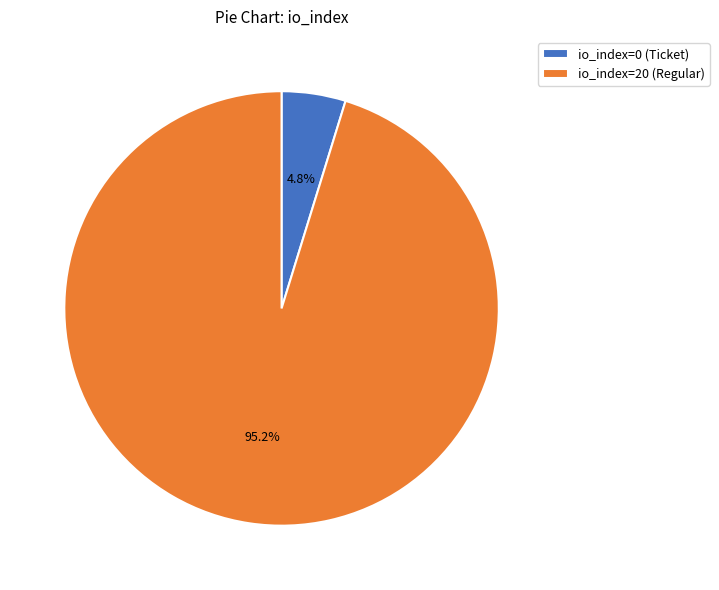

Is there a majority slice in this chart?

Yes